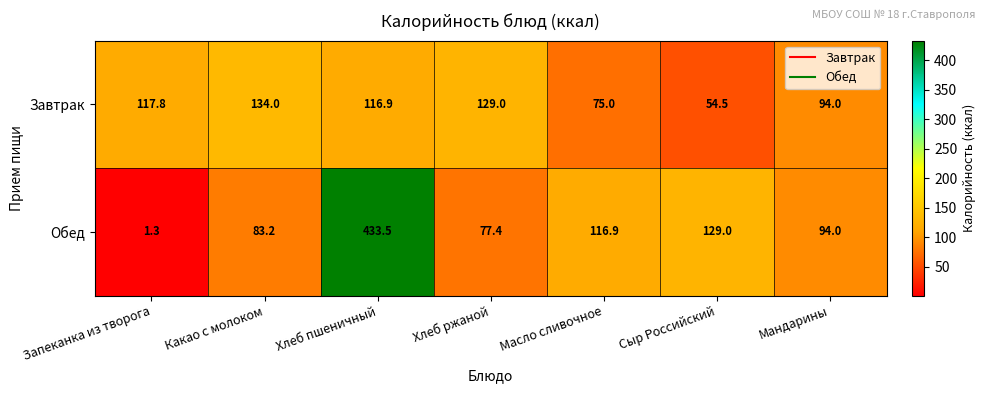

Reading right to left, transcribe all the data shown in this chart.

Завтрак: Мандарины=94.0	Сыр Российский=54.5	Масло сливочное=75.0	Хлеб ржаной=129.0	Хлеб пшеничный=116.9	Какао с молоком=134.0	Запеканка из творога=117.8
Обед: Мандарины=94.0	Сыр Российский=129.0	Масло сливочное=116.9	Хлеб ржаной=77.4	Хлеб пшеничный=433.5	Какао с молоком=83.2	Запеканка из творога=1.3